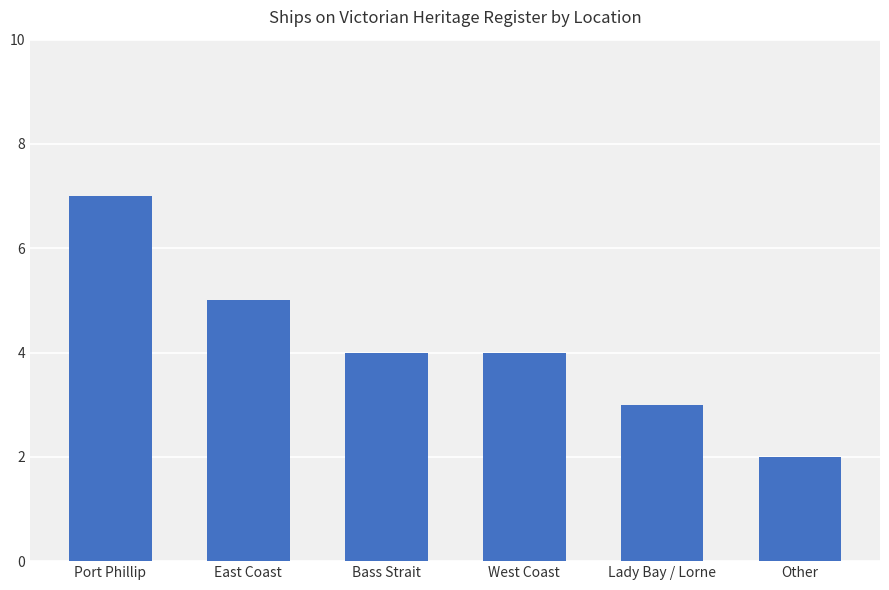

What is the label of the 6th bar from the right?

Port Phillip